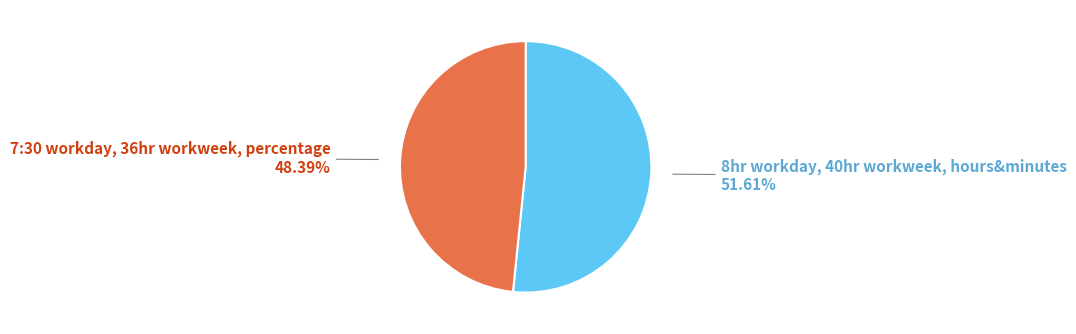

To the nearest percent, what is the average slice percentage?

50%